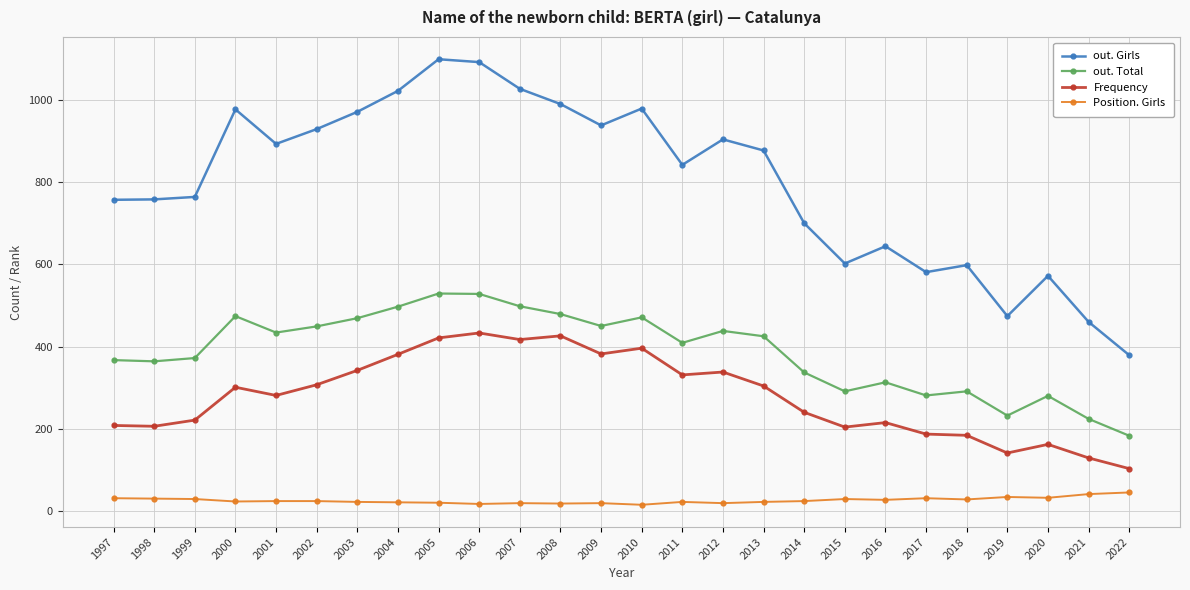

What is the total value across all series at 2002?

1709